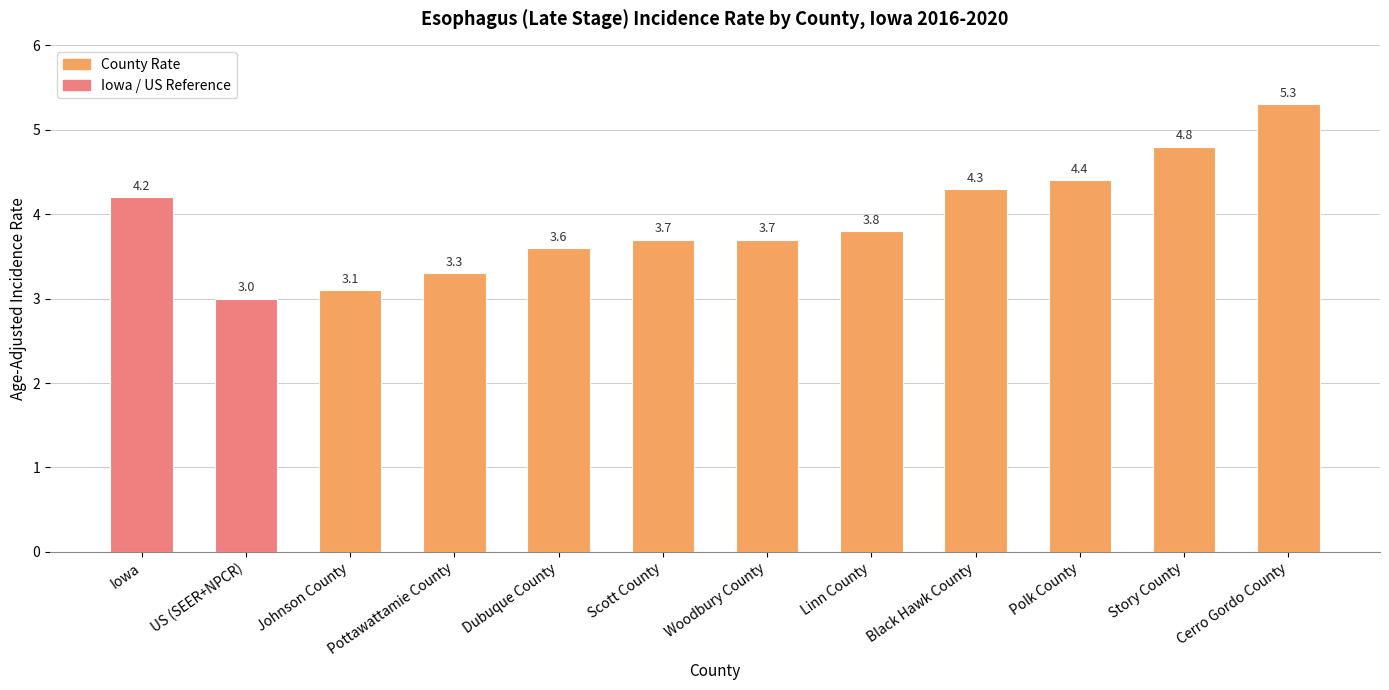

What is the greatest value displayed?

5.3